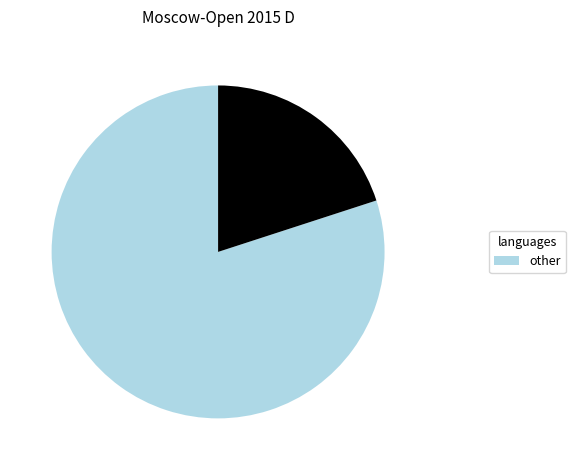

Does any single category account for the majority?

Yes